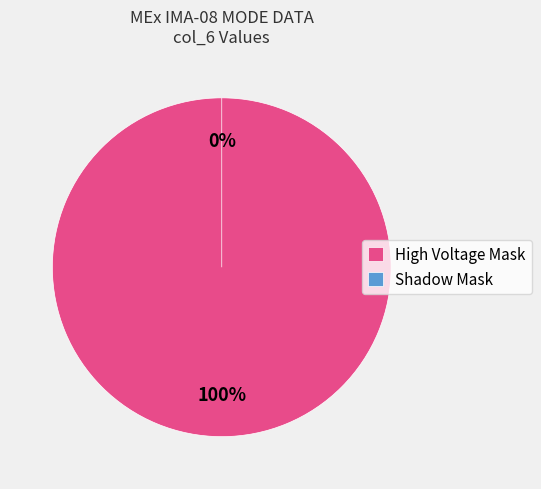

Count the number of slices in the pie.

2